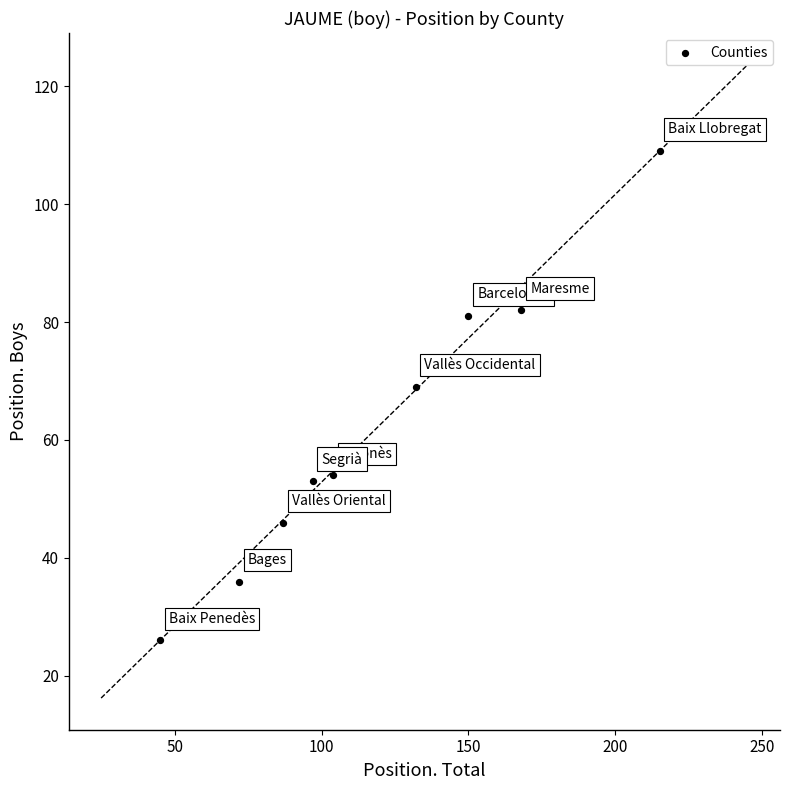

What is the range of X values (max minus min)?

170